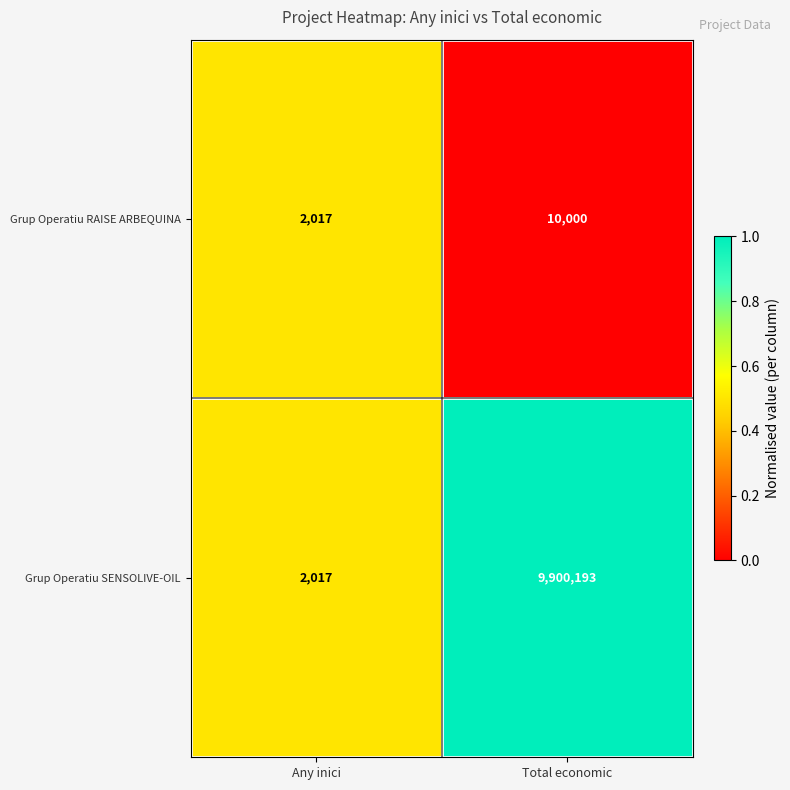

At which label is Grup Operatiu SENSOLIVE-OIL closest to 4951105?

Any inici